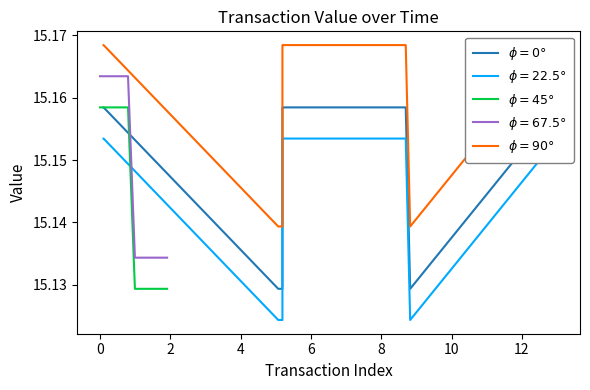

How many categories are shown in the chart?

13